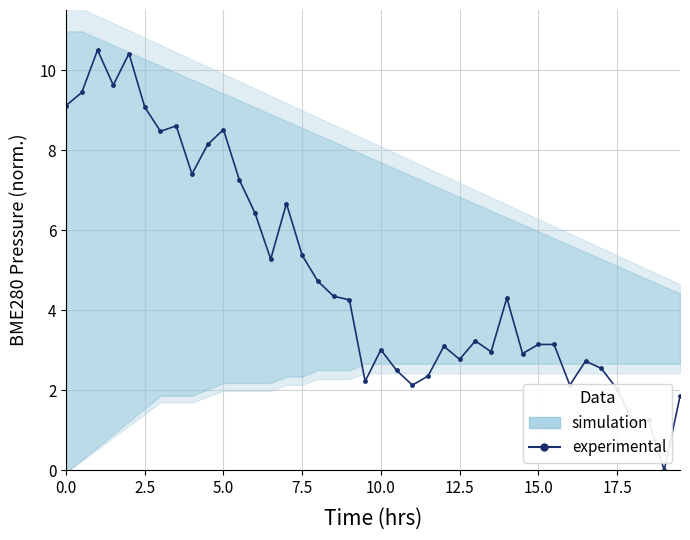

How many points are lower than both their immediate neighbors (excluding endpoints)?

12